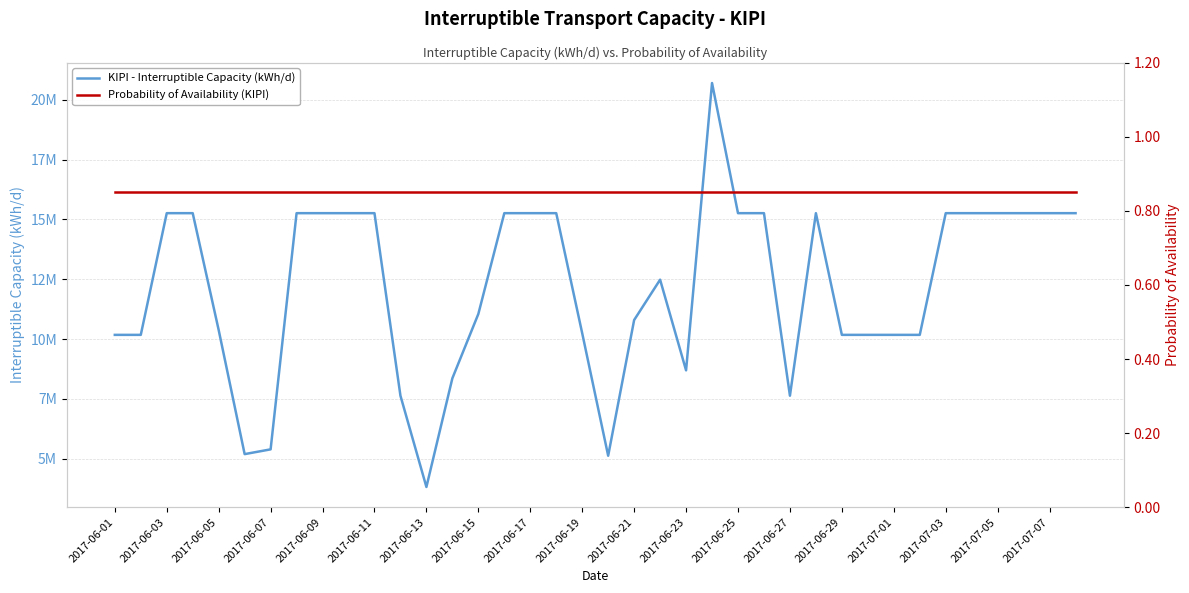

How many data points in KIPI - Interruptible Capacity (kWh/d) are less than 15260208?

19